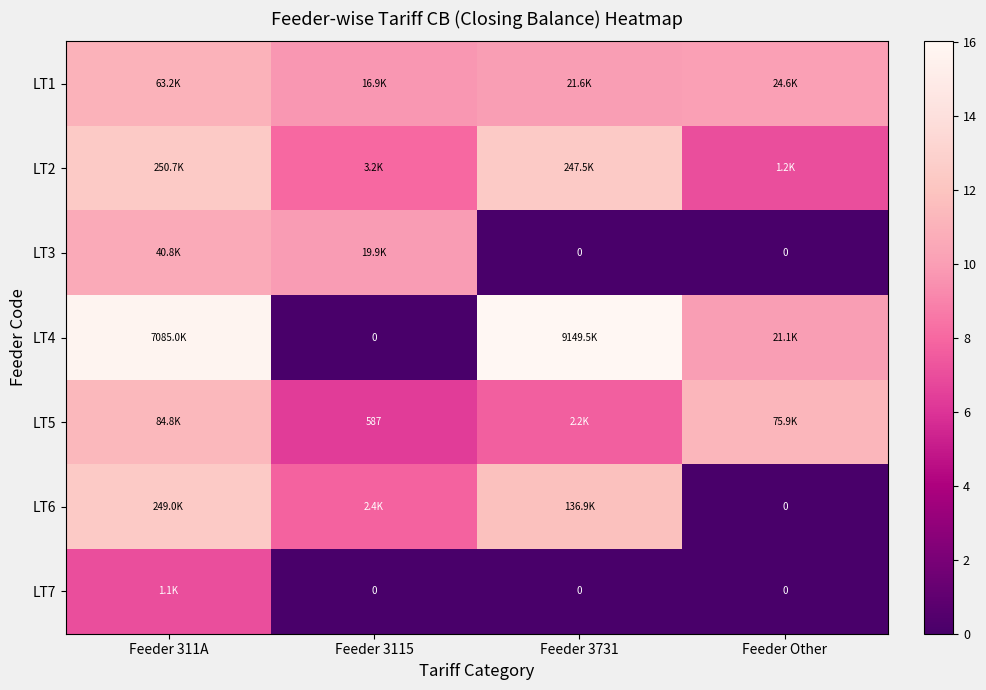

What is the difference between the highest and lowest values at Feeder Other?

11.2